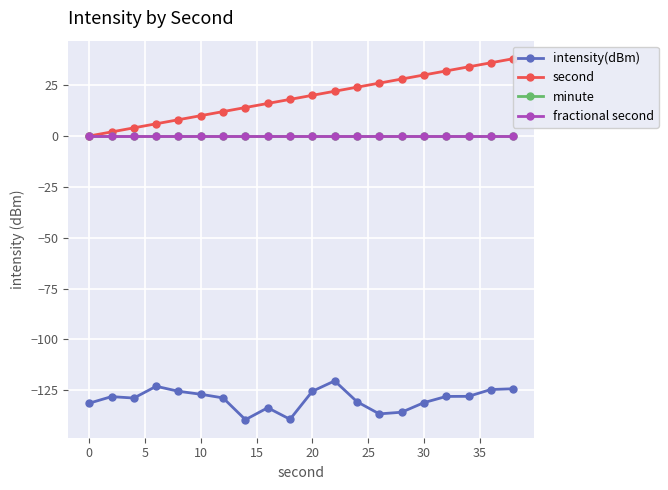

What are all the series names shown in the legend?

intensity(dBm), second, minute, fractional second